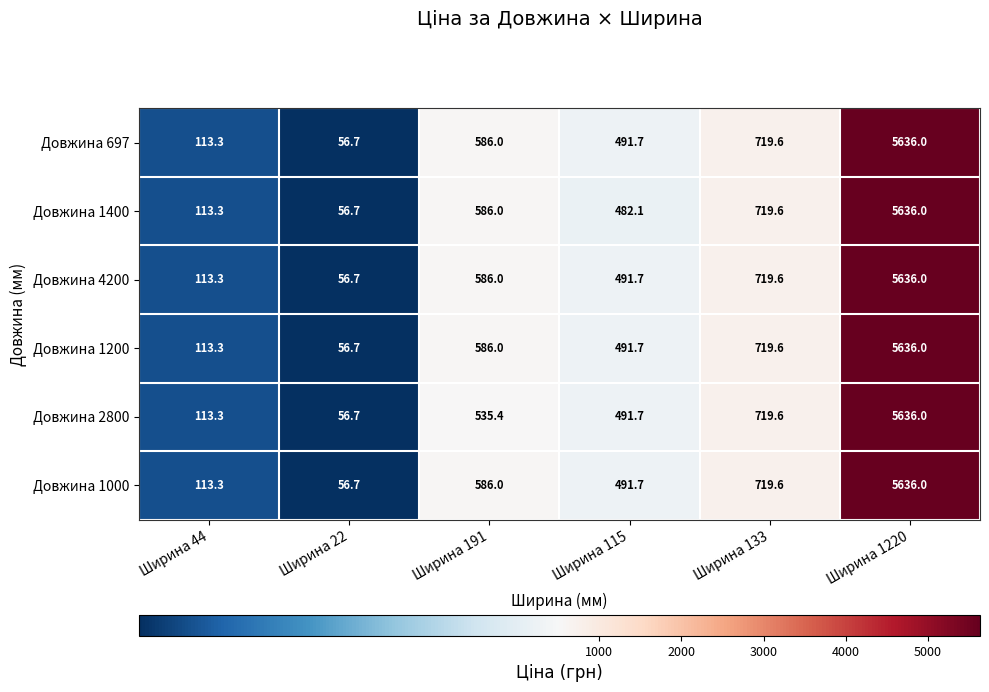

The value of Довжина 1000 at Ширина 133 is 719.6. True or false?

True